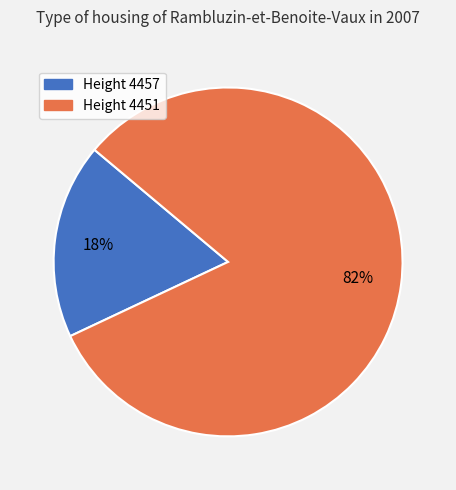

Rank the categories by value from lowest to highest.

Height 4457, Height 4451